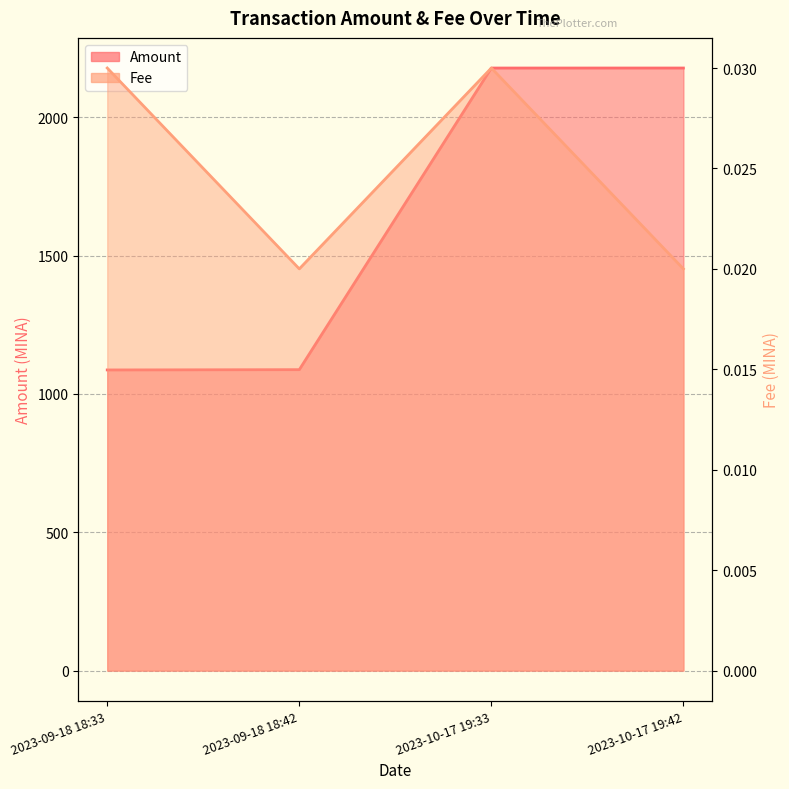

Read the Amount value at 2023-10-17 19:42.

2178.5